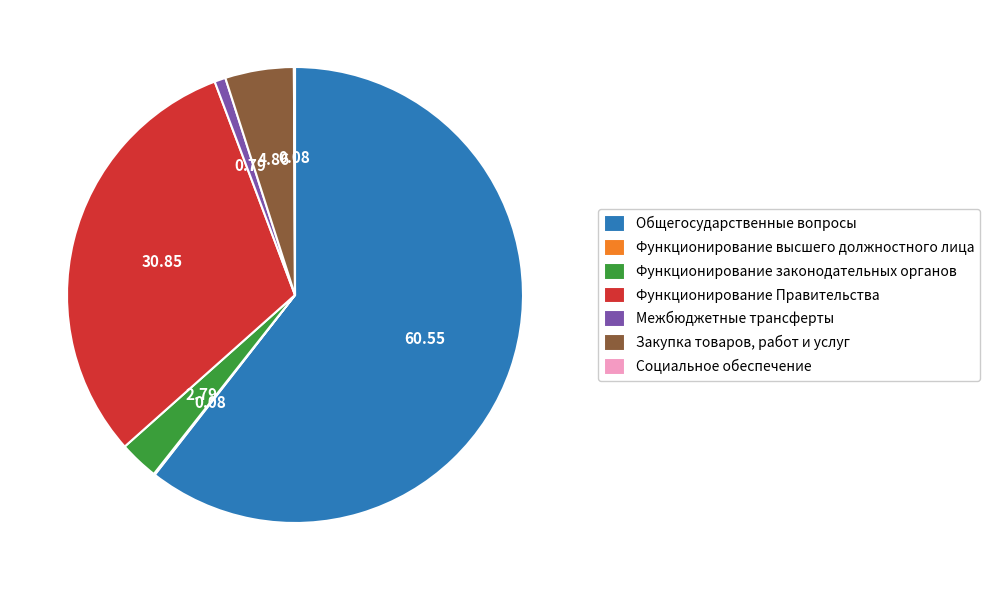

Which has a higher value, Закупка товаров, работ и услуг or Межбюджетные трансферты?

Закупка товаров, работ и услуг